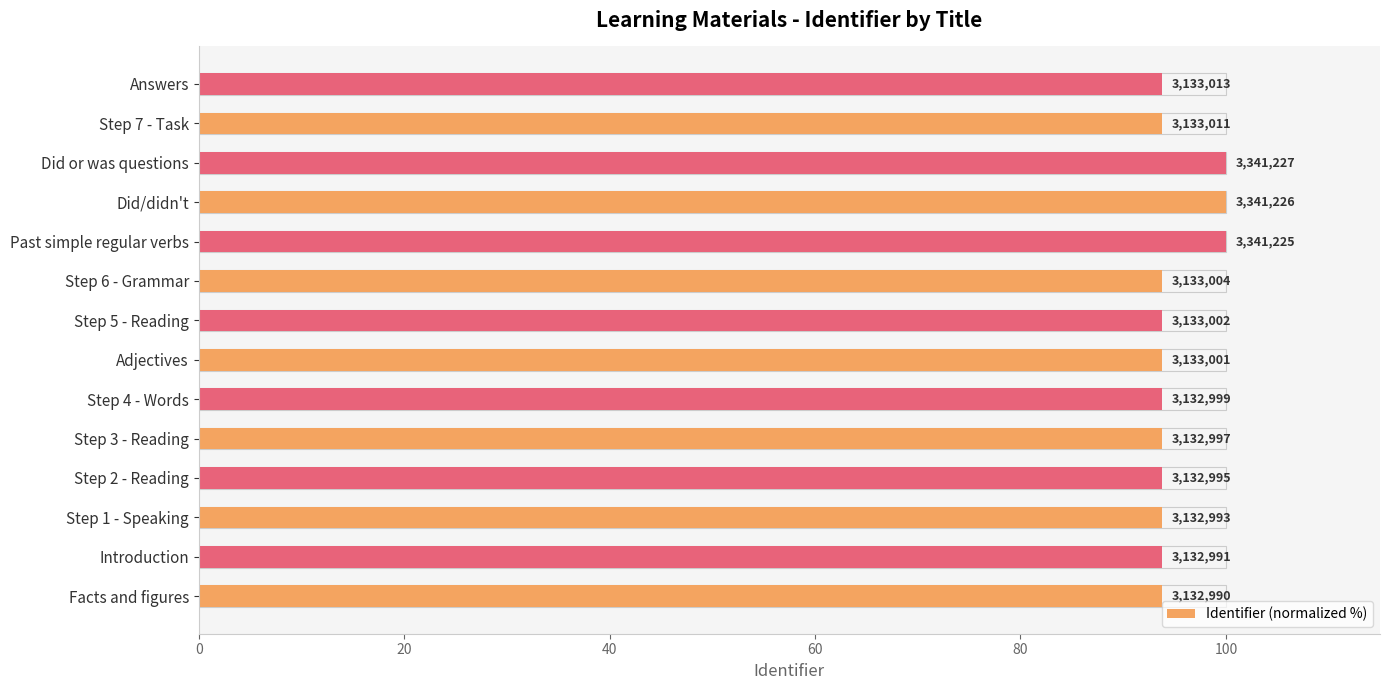

Read the value at Step 4 - Words.

93.8